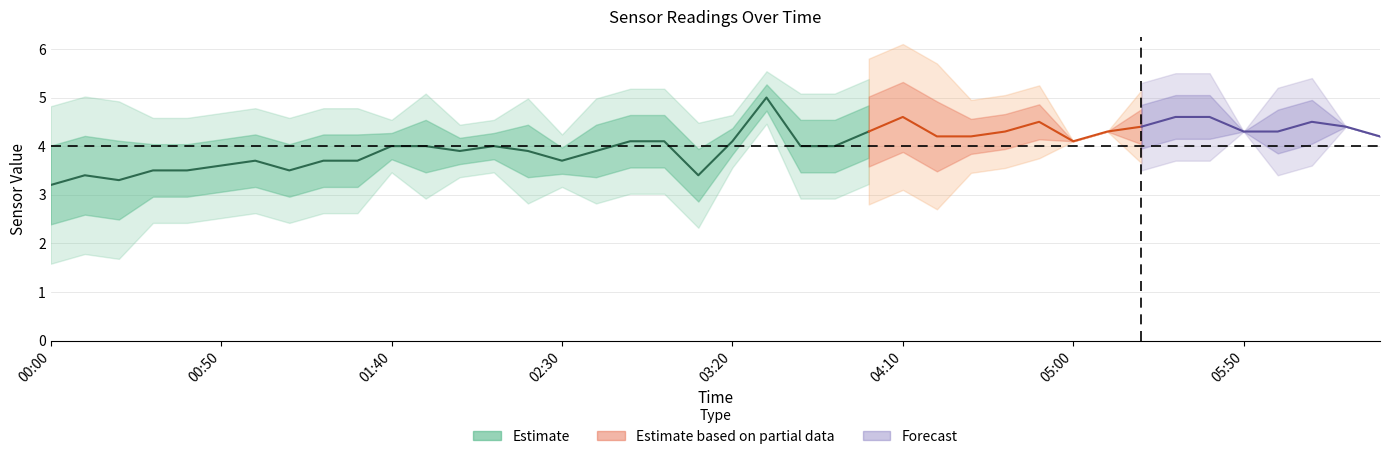

At how many categories does at least one series exceed 2?

40